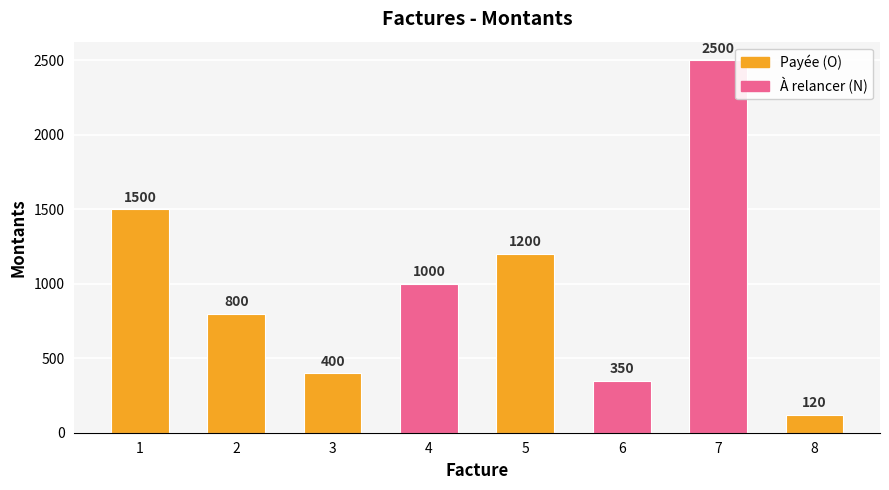

What is the average value?

984